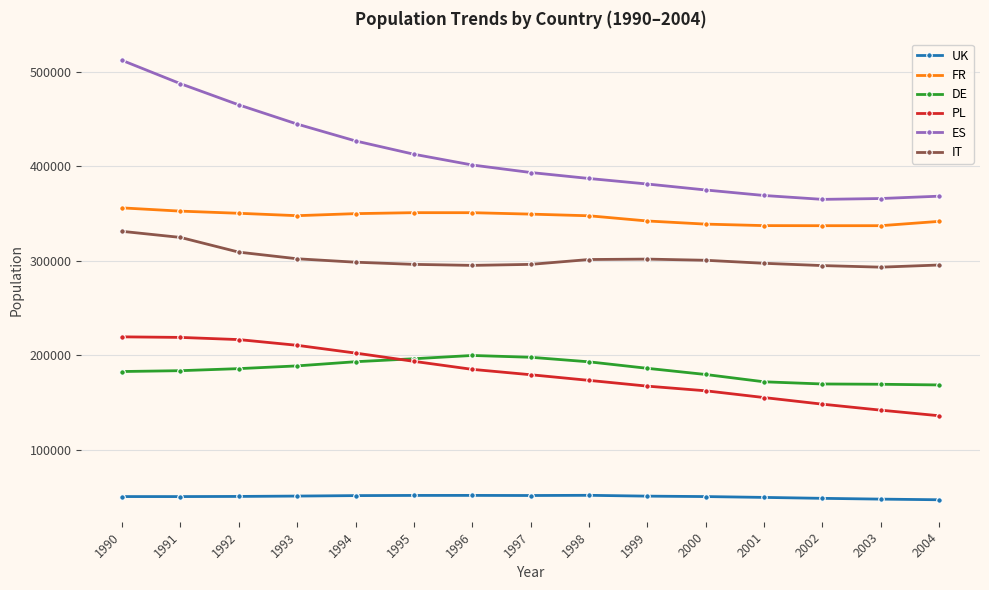

Is the value of IT at 2000 greater than the value of FR at 1995?

No